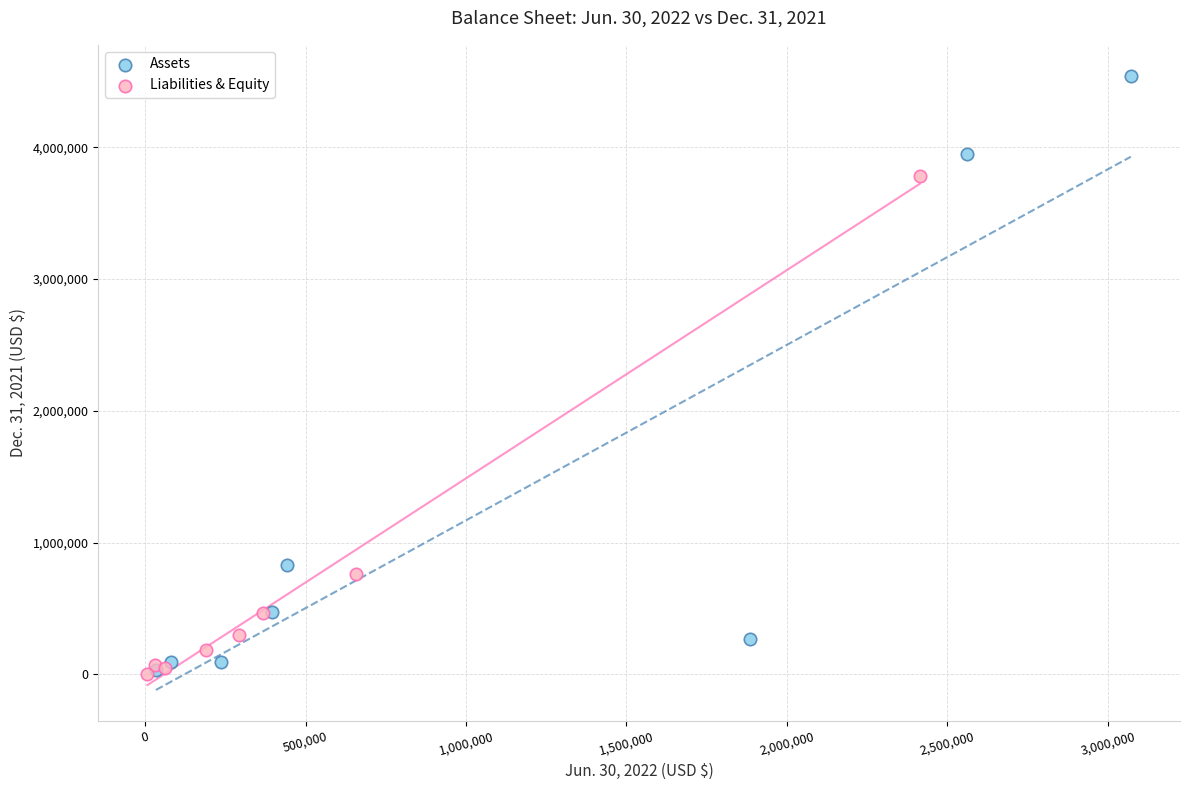

Which series has the widest spread of Y values?

Assets